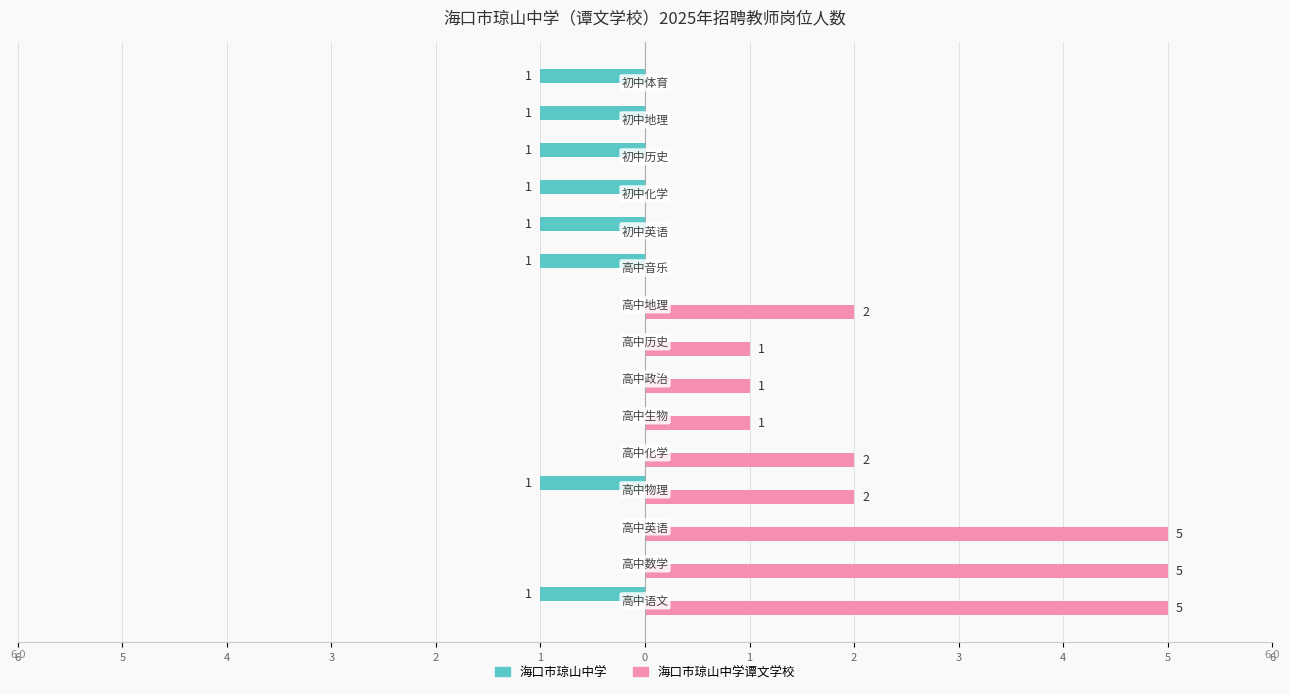

What are all the series names shown in the legend?

海口市琼山中学, 海口市琼山中学谭文学校